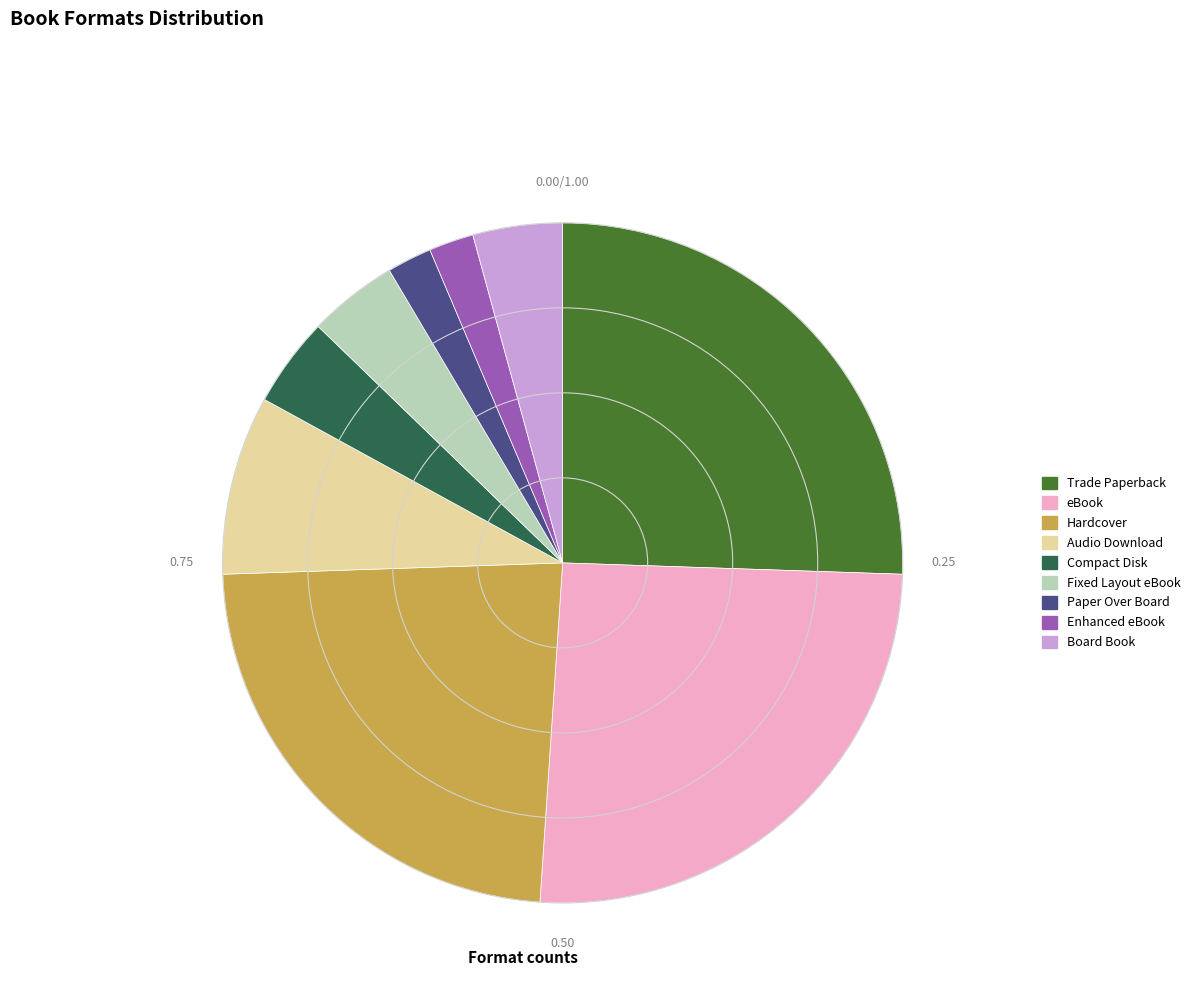

Is there any slice that represents more than half of the pie?

No